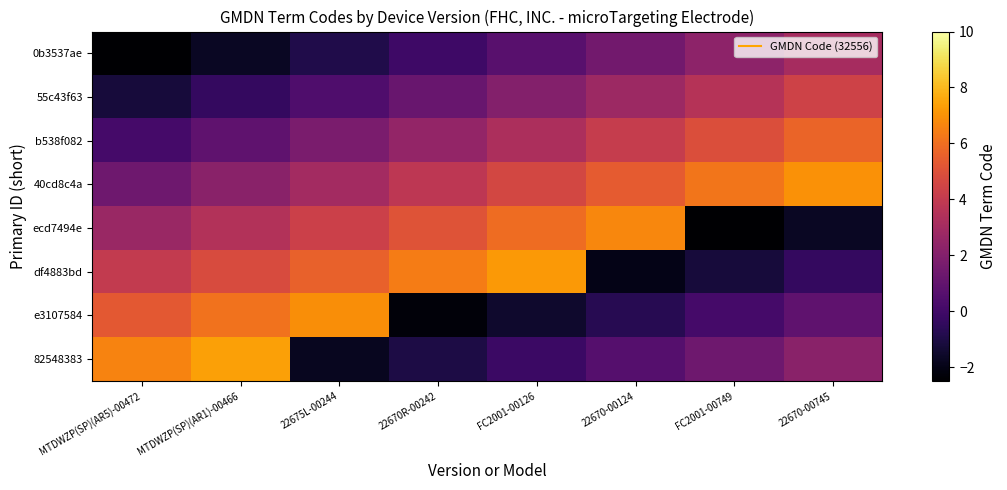

Rank the series by their maximum value, from lowest to highest.

0b3537ae, 55c43f63, b538f082, ecd7494e, e3107584, 40cd8c4a, df4883bd, 82548383